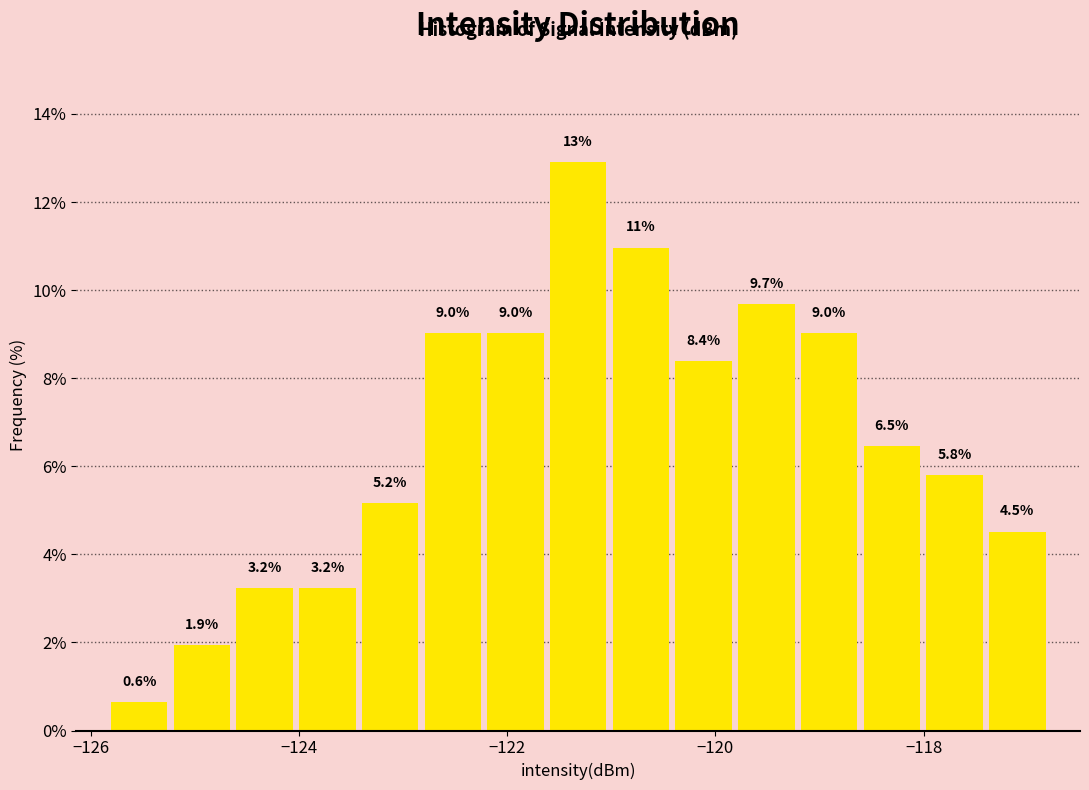

Read against the x-axis, roughly where is the centre of the tallest bar?

-121.4